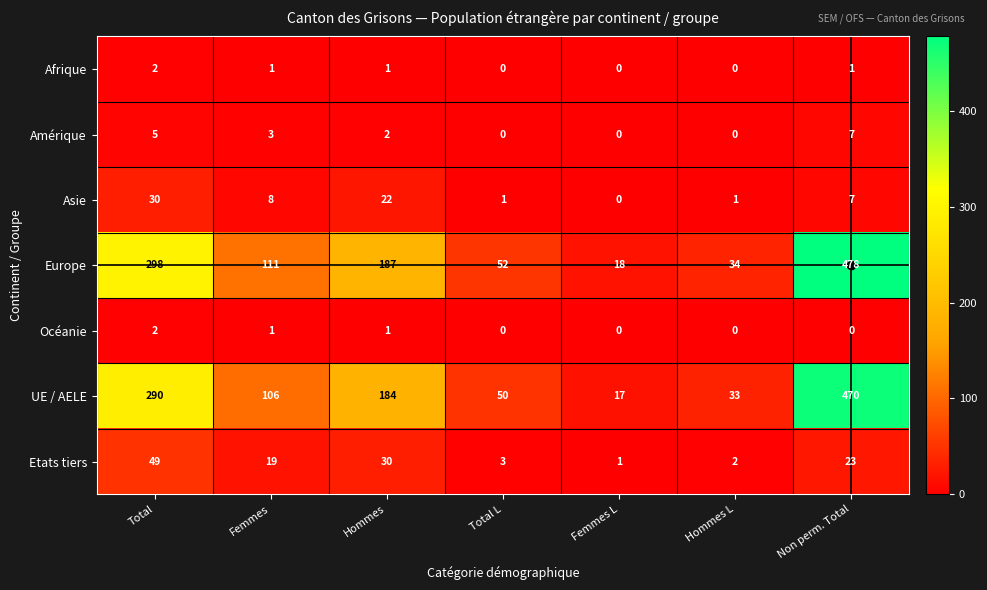

The value of Océanie at Total L is 0. True or false?

True